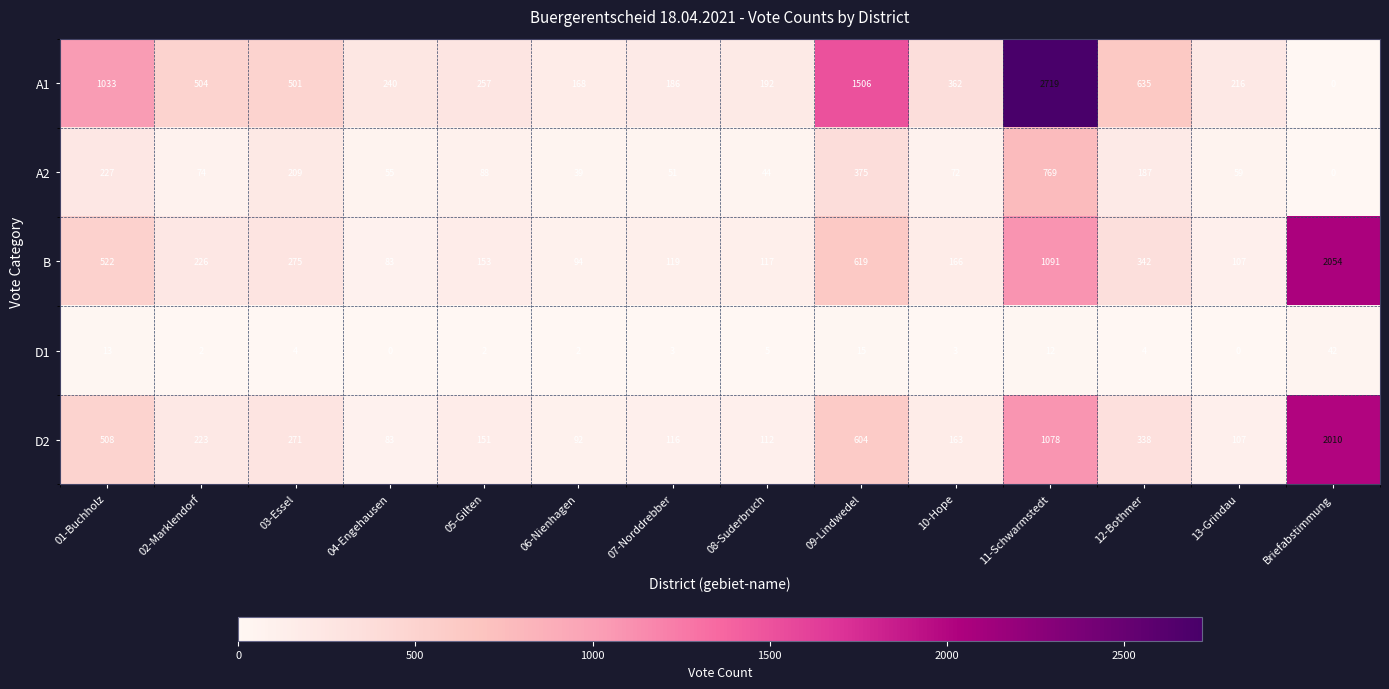

What is the difference between the highest and lowest values at 04-Engehausen?

240